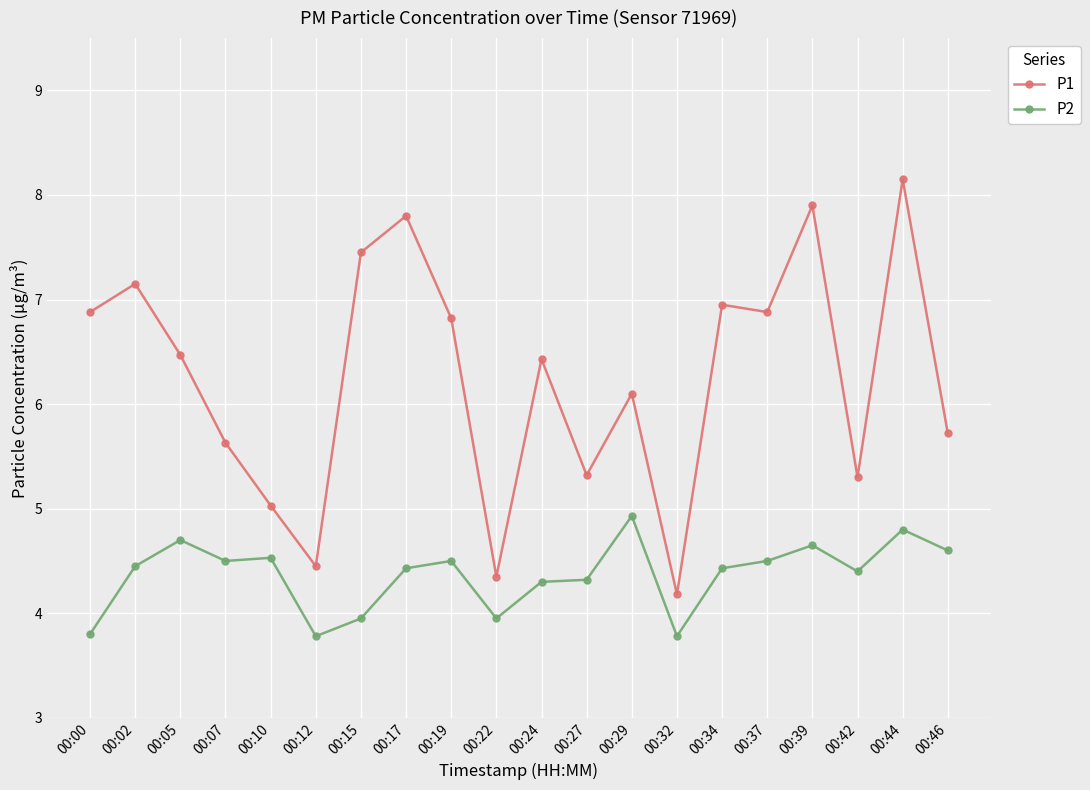

Which series has the largest total across all categories?

P1